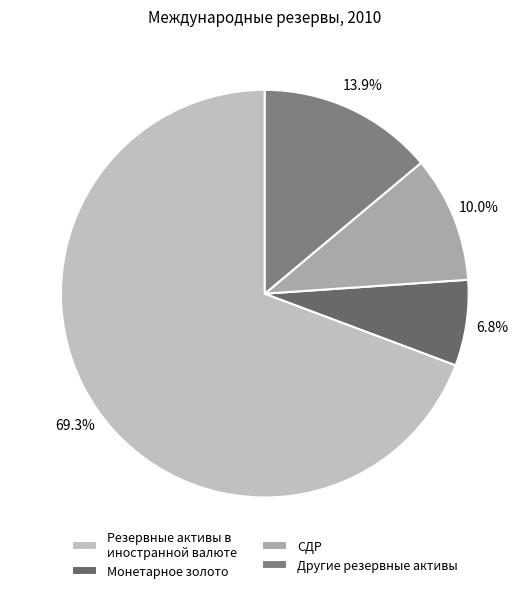

To the nearest percent, what is the combined percentage of СДР and Резервные активы в иностранной валюте?

79%